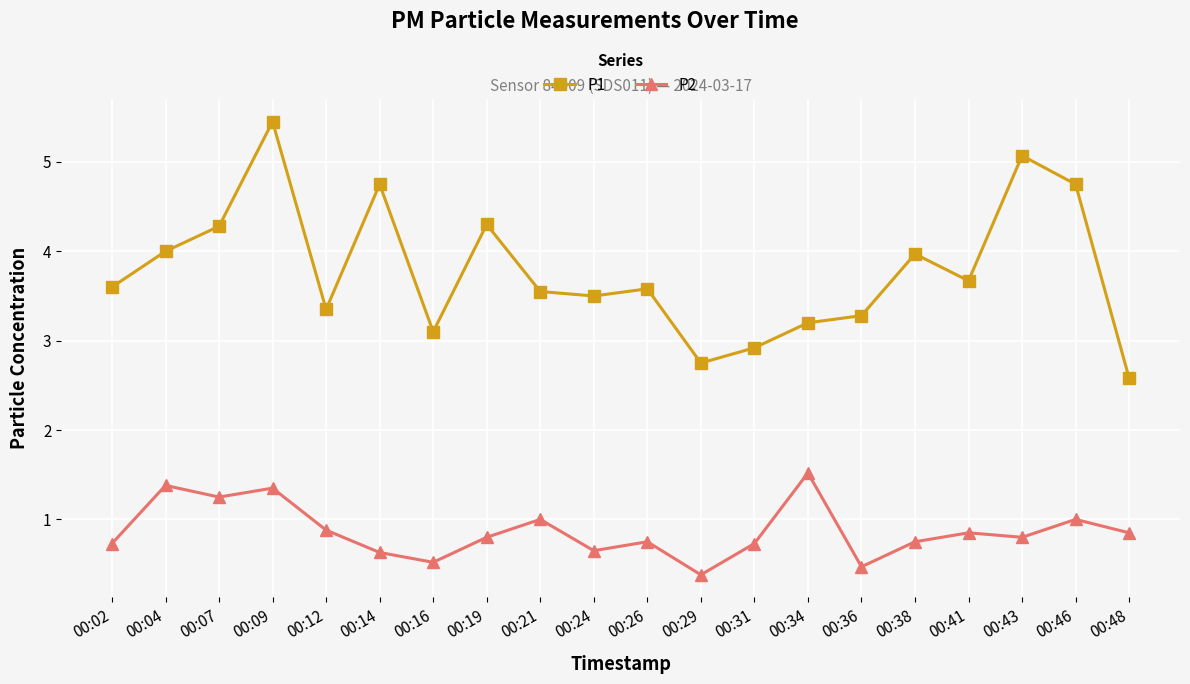

Is it true that P2 equals 0.3 at 00:04?

False